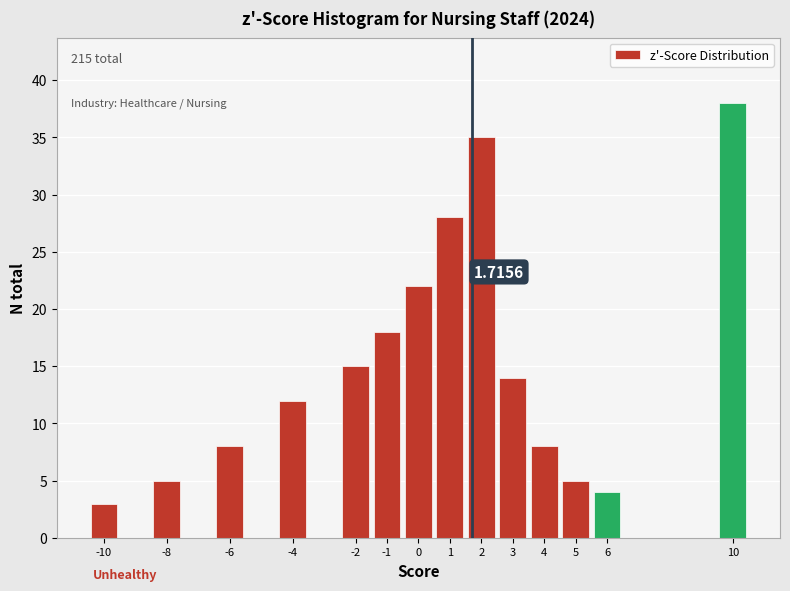

What is the sum of all values?

215